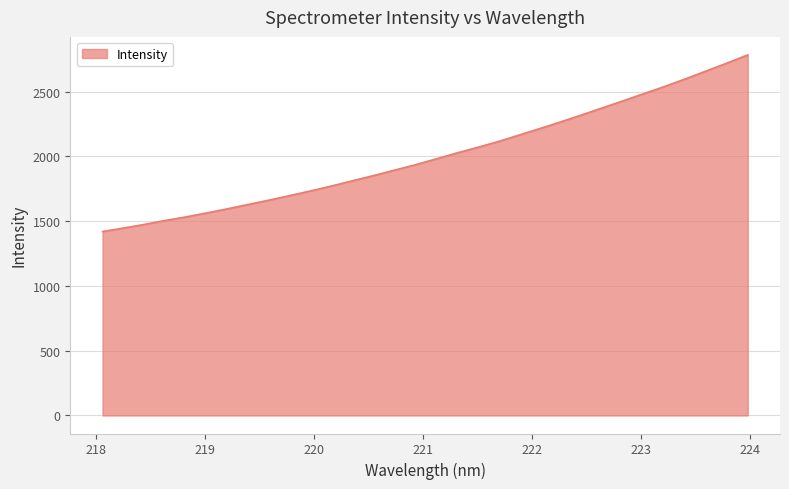

How many lines are shown in the chart?

1